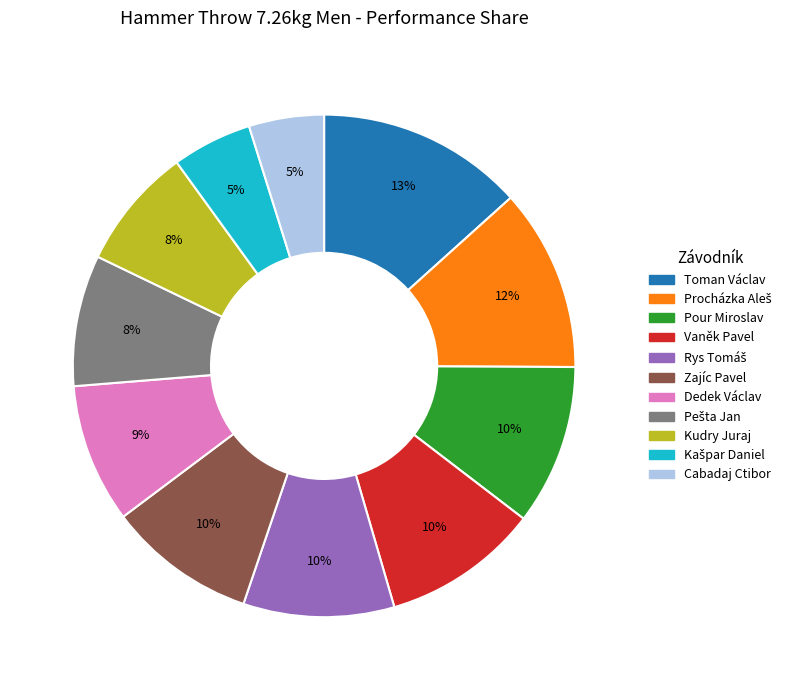

Combined, do Dedek Václav and Kudry Juraj account for over 50%?

No